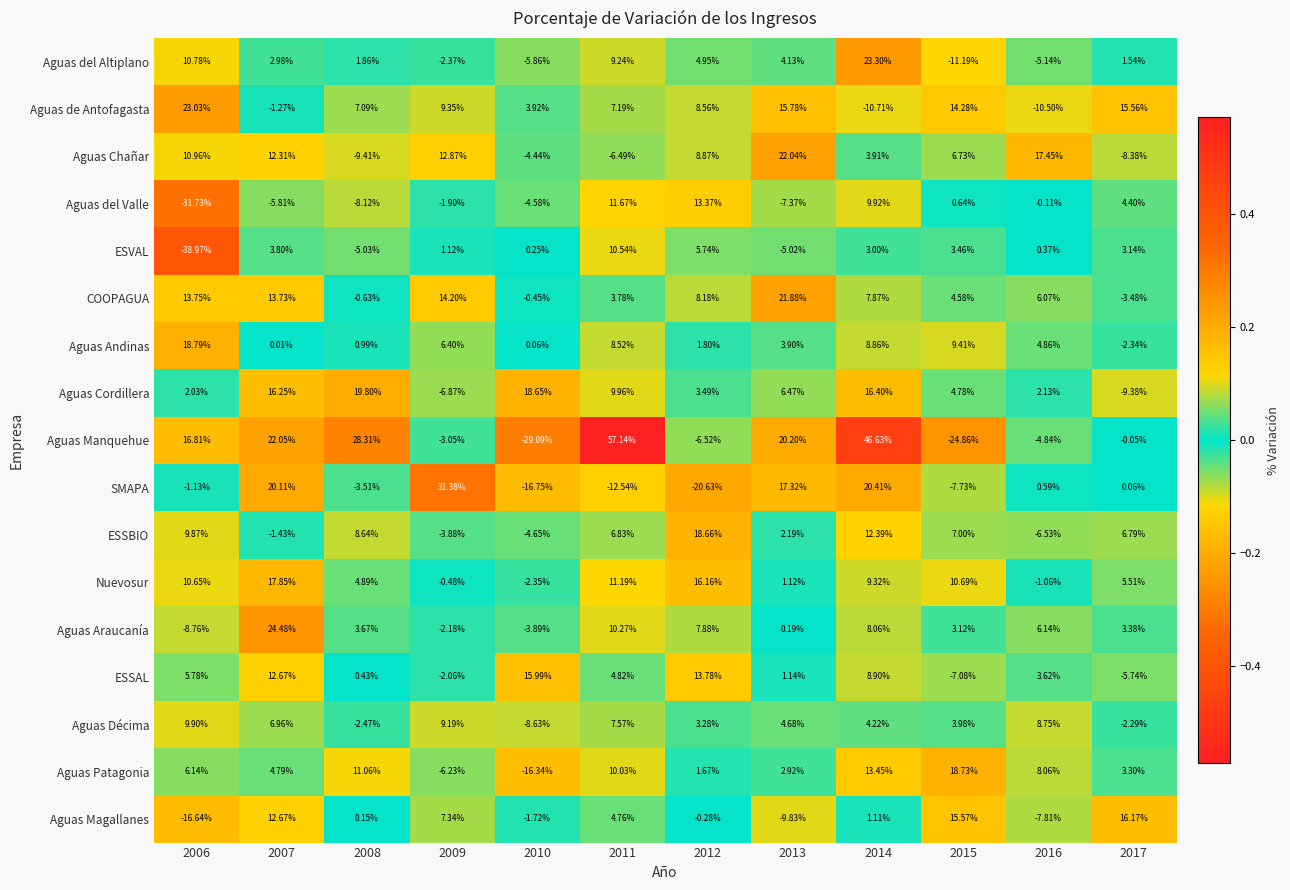

Is the value of ESSBIO at 2006 greater than the value of Aguas Patagonia at 2012?

Yes